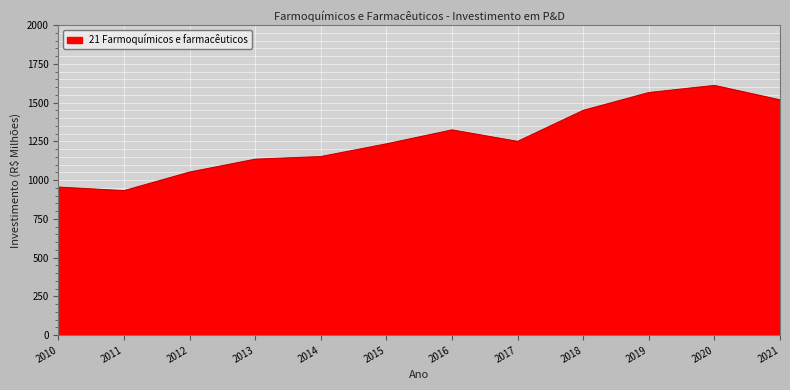

What is the difference between the maximum and minimum values?

678.8